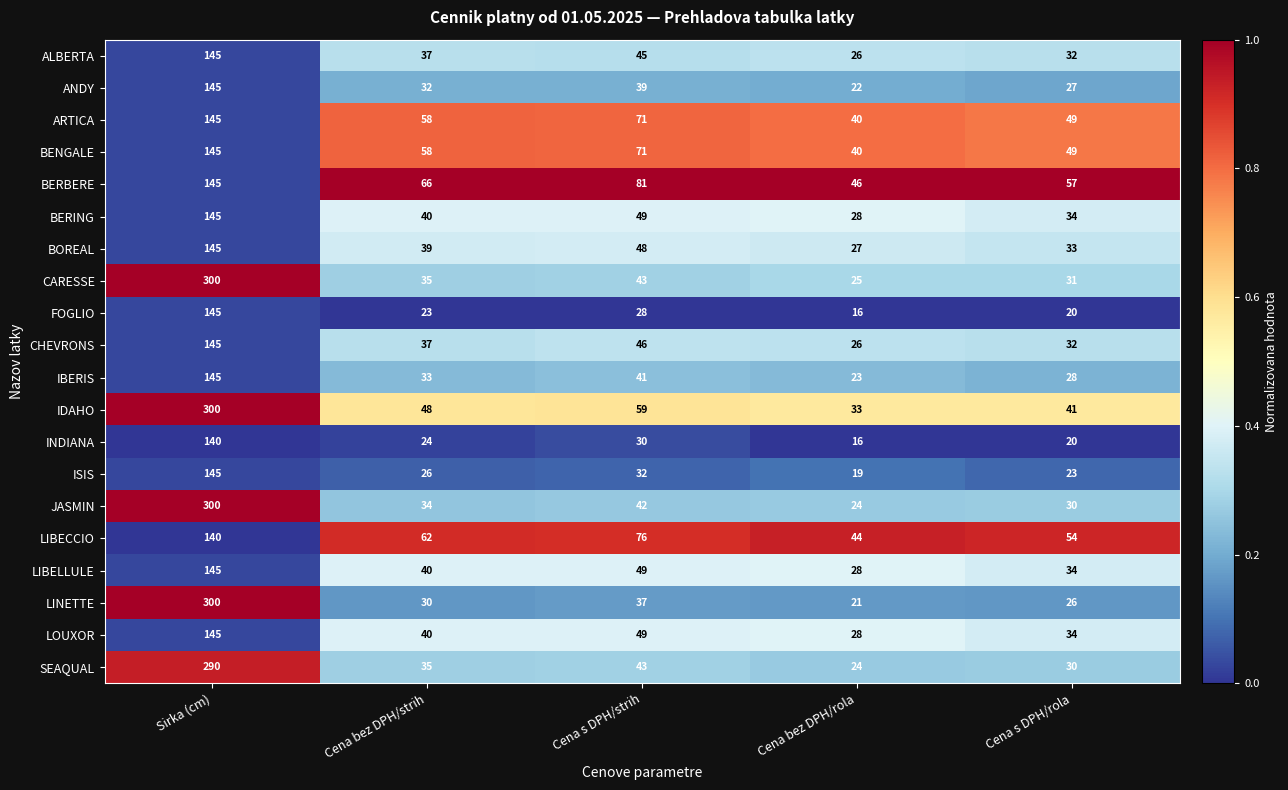

The value of ANDY at Cena bez DPH/strih is 32. True or false?

True